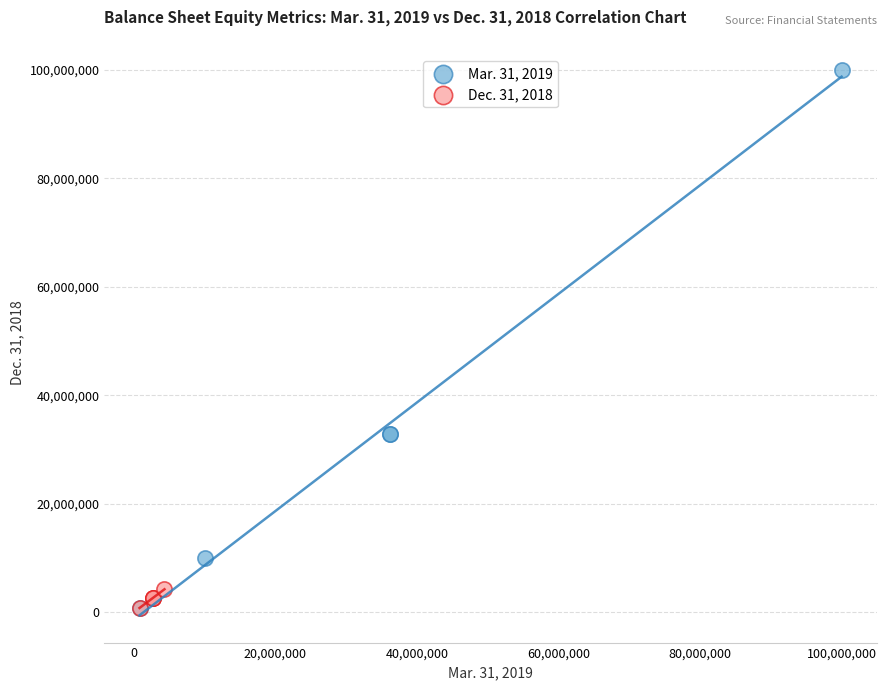

Which series has the largest Y range (max minus min)?

Mar. 31, 2019